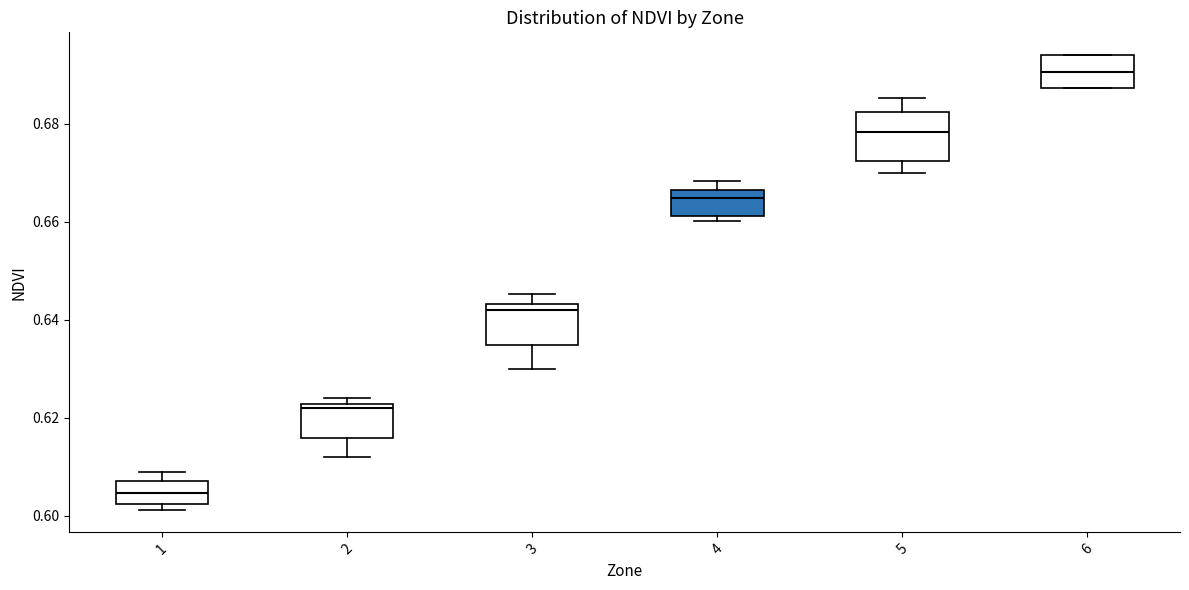

Where does the lower whisker of the box at x = 2 end on the y-axis? The values are not printed on the chart, so give them approximately, as read against the axis.

0.612